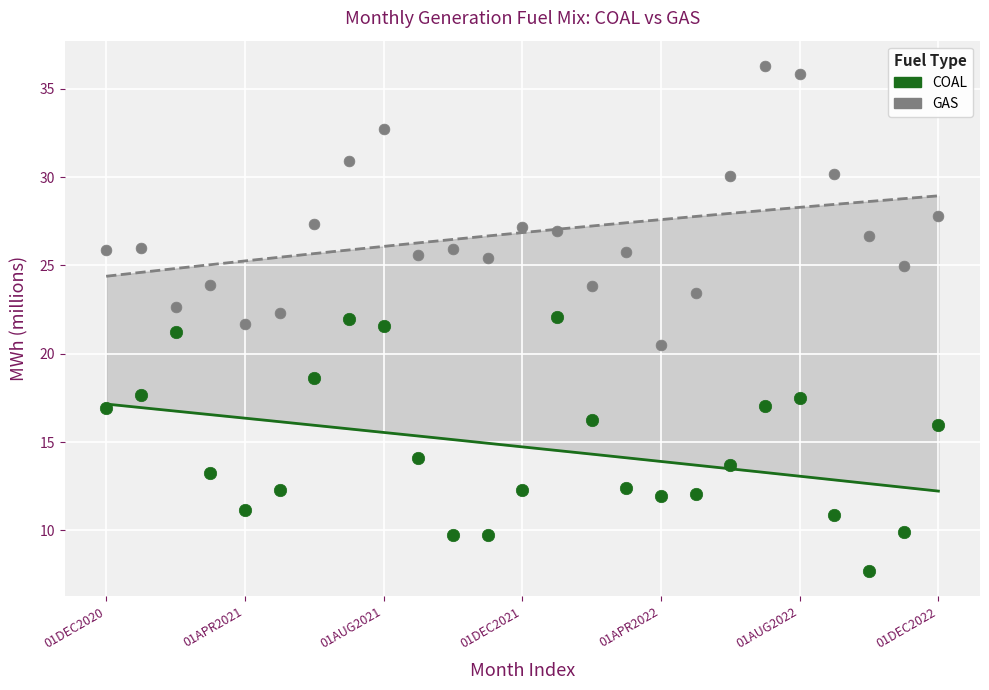

Across all data points, what is the range of Y values (max minus min)?

28.6